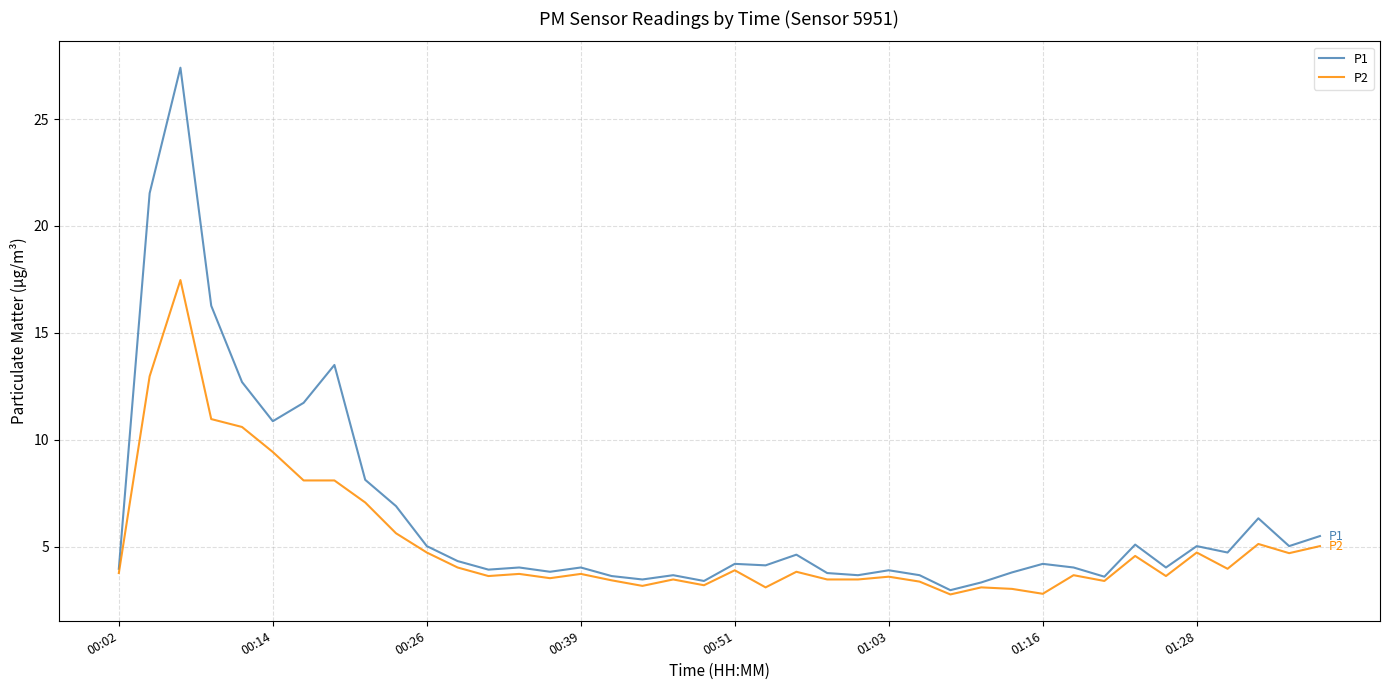

Which series has the largest range (max minus min)?

P1